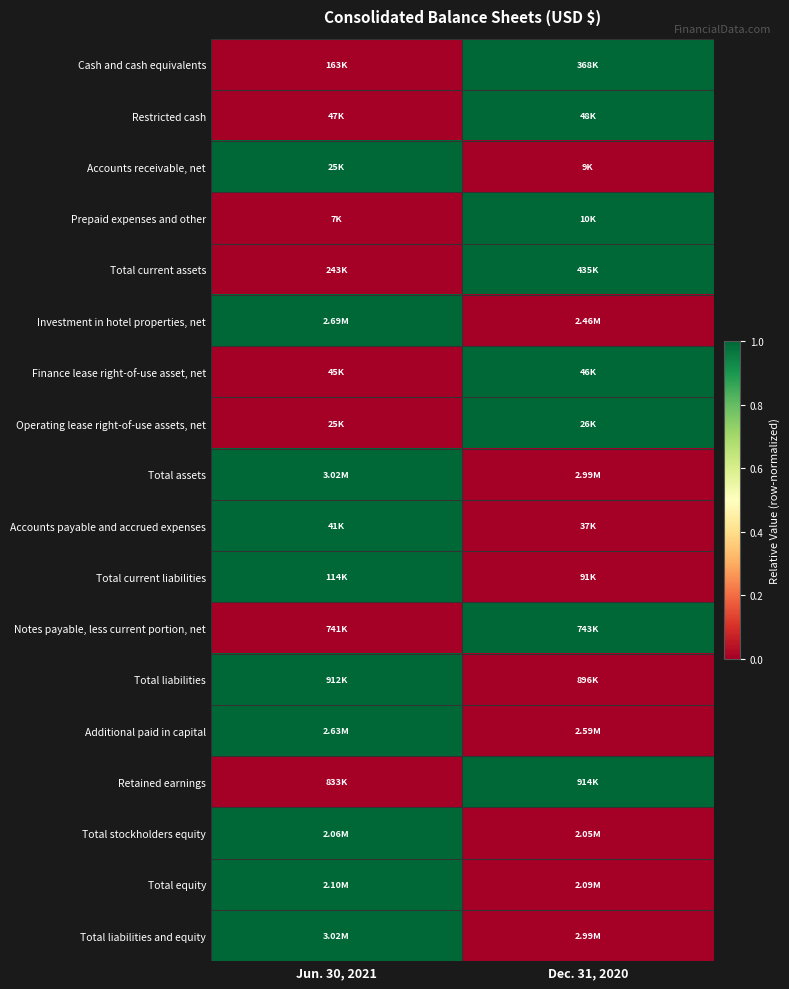

Reading left to right, what are all the values shown in this chart?

Cash and cash equivalents: Jun. 30, 2021=0	Dec. 31, 2020=1
Restricted cash: Jun. 30, 2021=0	Dec. 31, 2020=1
Accounts receivable, net: Jun. 30, 2021=1	Dec. 31, 2020=0
Prepaid expenses and other: Jun. 30, 2021=0	Dec. 31, 2020=1
Total current assets: Jun. 30, 2021=0	Dec. 31, 2020=1
Investment in hotel properties, net: Jun. 30, 2021=1	Dec. 31, 2020=0
Finance lease right-of-use asset, net: Jun. 30, 2021=0	Dec. 31, 2020=1
Operating lease right-of-use assets, net: Jun. 30, 2021=0	Dec. 31, 2020=1
Total assets: Jun. 30, 2021=1	Dec. 31, 2020=0
Accounts payable and accrued expenses: Jun. 30, 2021=1	Dec. 31, 2020=0
Total current liabilities: Jun. 30, 2021=1	Dec. 31, 2020=0
Notes payable, less current portion, net: Jun. 30, 2021=0	Dec. 31, 2020=1
Total liabilities: Jun. 30, 2021=1	Dec. 31, 2020=0
Additional paid in capital: Jun. 30, 2021=1	Dec. 31, 2020=0
Retained earnings: Jun. 30, 2021=0	Dec. 31, 2020=1
Total stockholders equity: Jun. 30, 2021=1	Dec. 31, 2020=0
Total equity: Jun. 30, 2021=1	Dec. 31, 2020=0
Total liabilities and equity: Jun. 30, 2021=1	Dec. 31, 2020=0